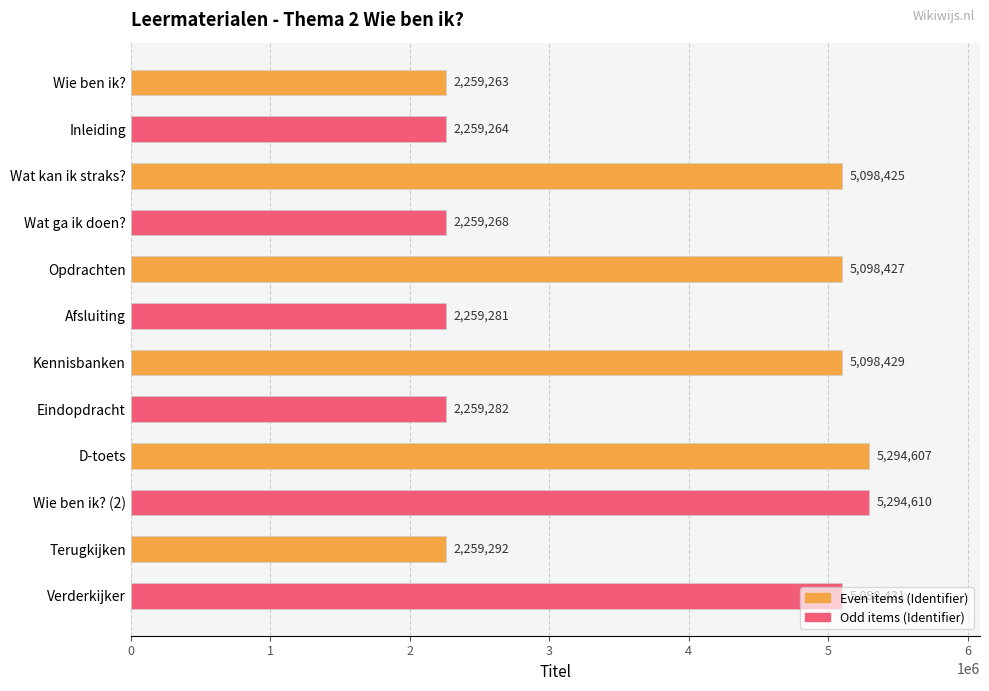

Rank the categories by value from lowest to highest.

Wie ben ik?, Inleiding, Wat ga ik doen?, Afsluiting, Eindopdracht, Terugkijken, Wat kan ik straks?, Opdrachten, Kennisbanken, Verderkijker, D-toets, Wie ben ik? (2)